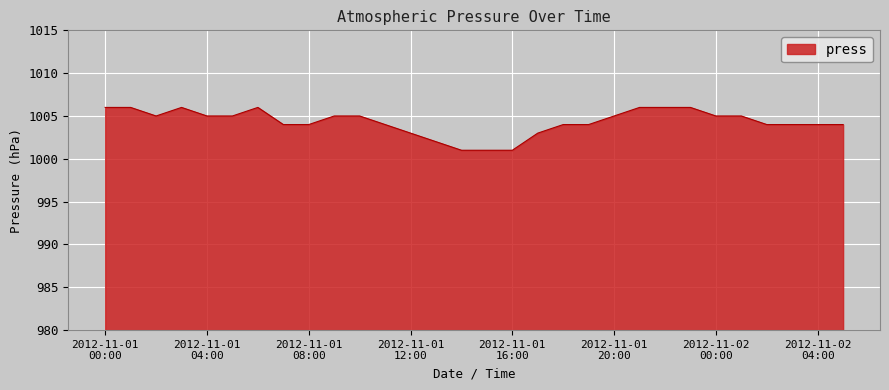

What is the smallest value displayed?

1001